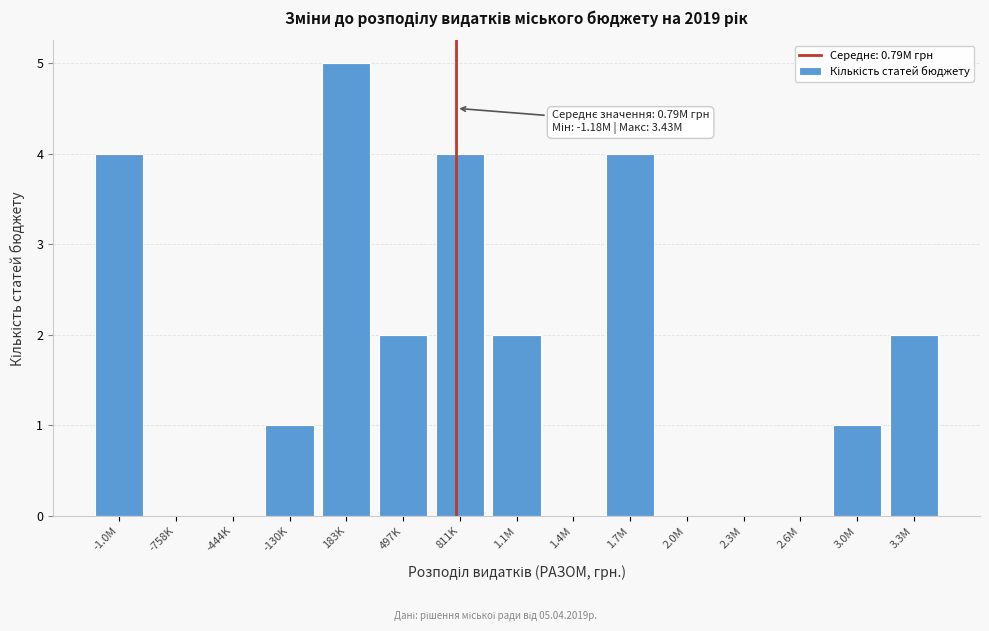

Reading left to right, what are all the values shown in this chart?

-1.0M=4	-758K=0	-444K=0	-130K=1	183K=5	497K=2	811K=4	1.1M=2	1.4M=0	1.7M=4	2.0M=0	2.3M=0	2.6M=0	3.0M=1	3.3M=2